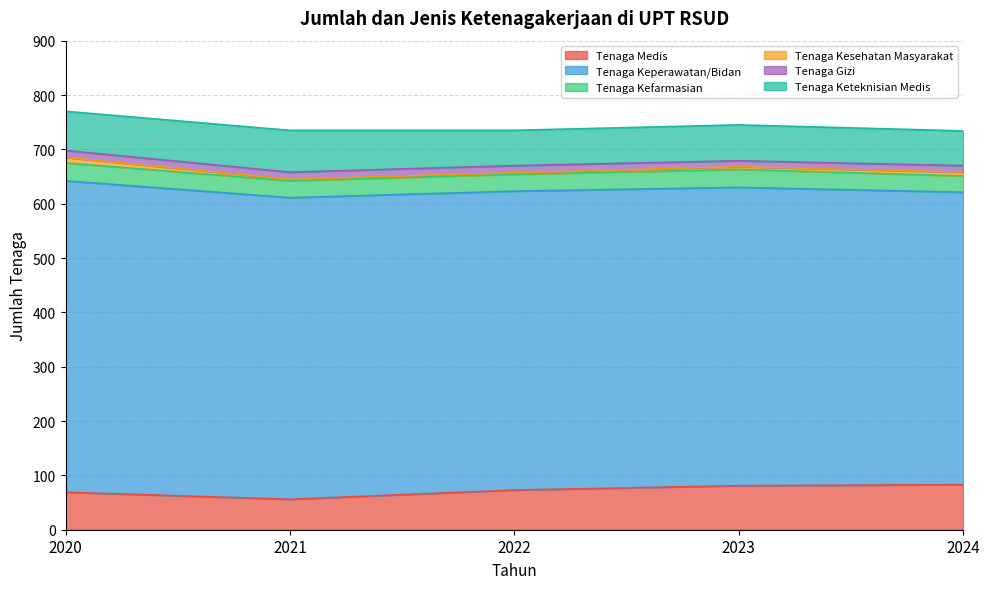

At which category does the chart reach its peak across all series?

2020